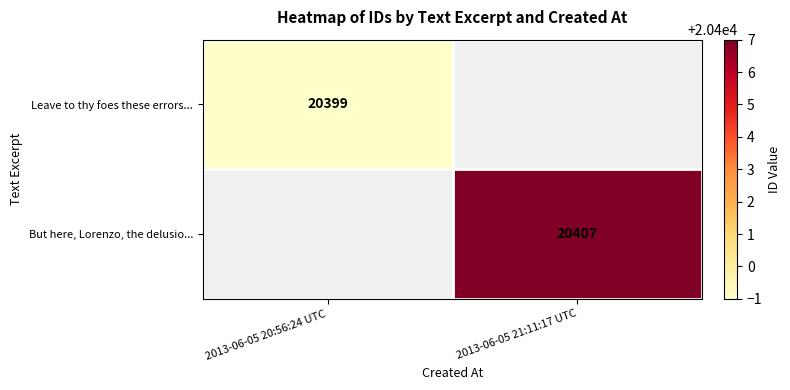

True or false: Leave to thy foes these errors... has a value of 20399 at 2013-06-05 20:56:24 UTC.

True